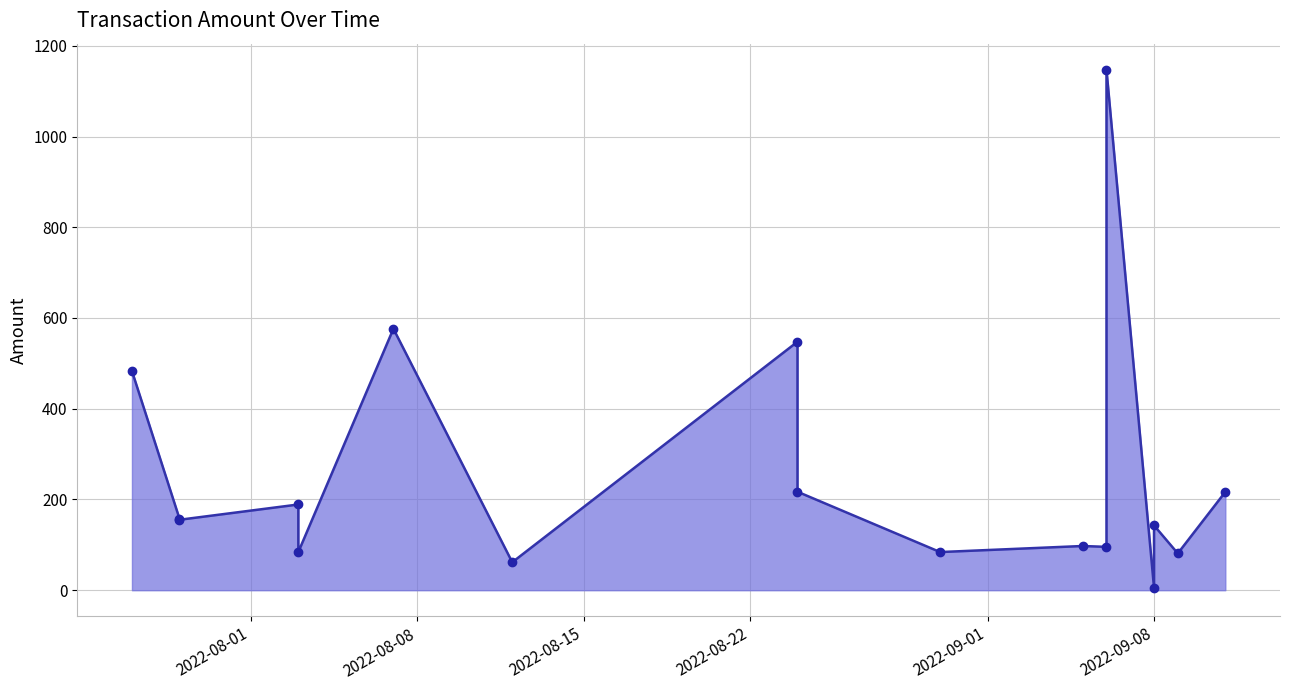

What is the value of the 14th point from the left?

5.3